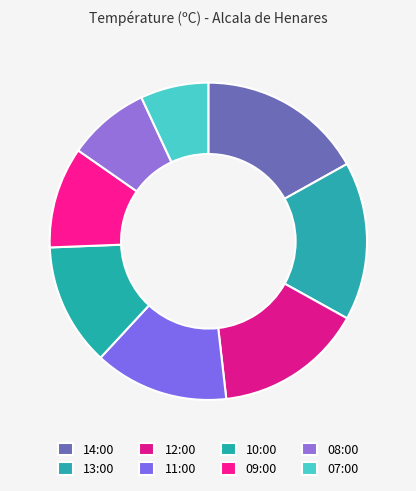

How many segments does this pie chart have?

8